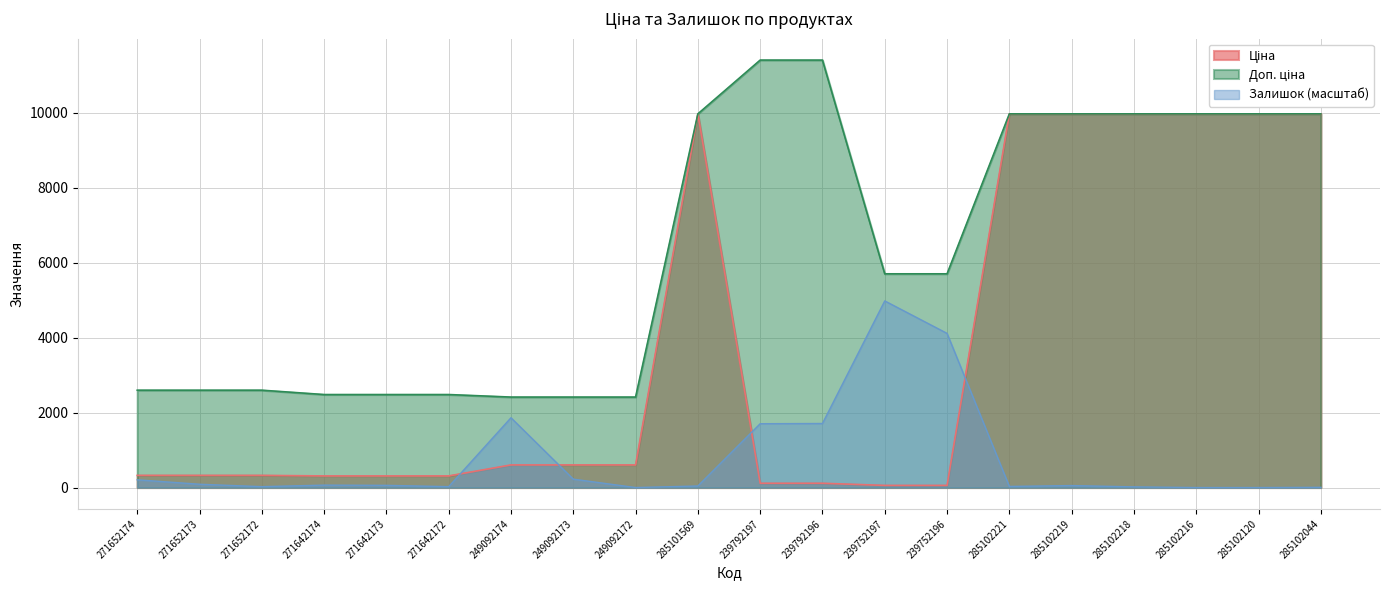

What is the difference between the maximum and minimum values in the Доп. ціна series?

8995.2